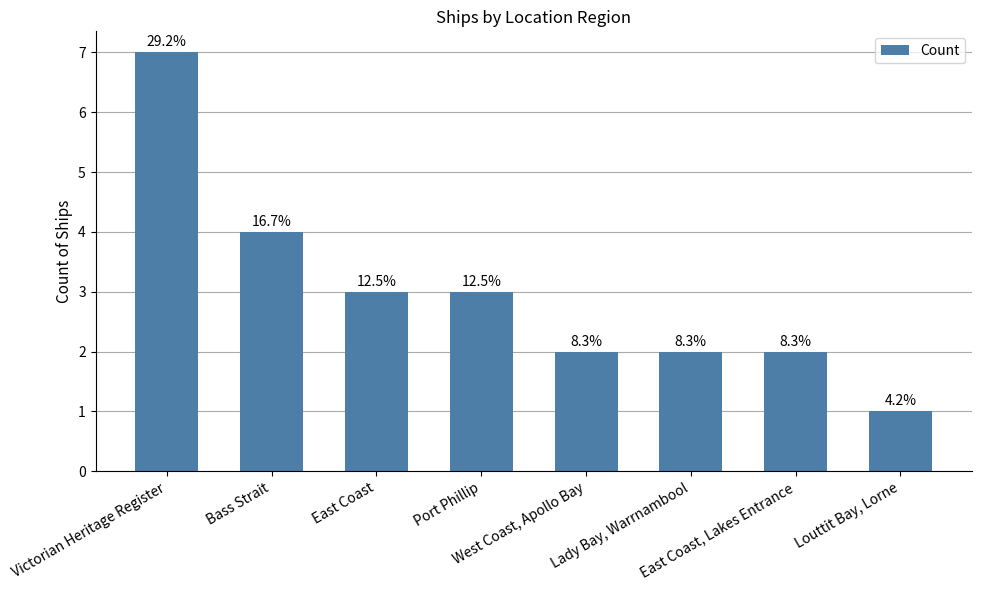

Does the chart contain any negative values?

No